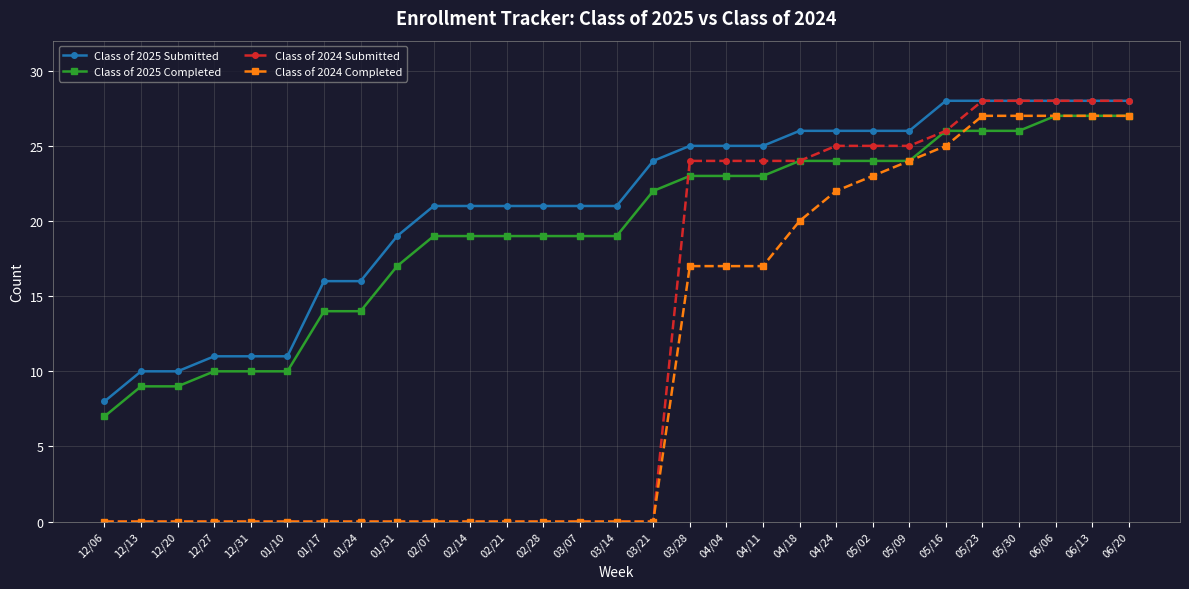

What is the maximum value shown in the chart?

28